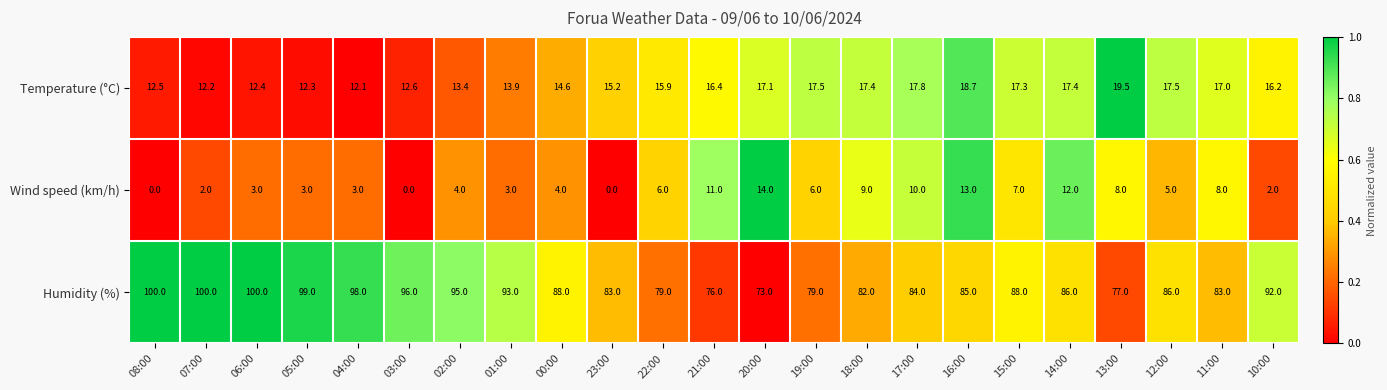

At how many categories does at least one series exceed 0?

23